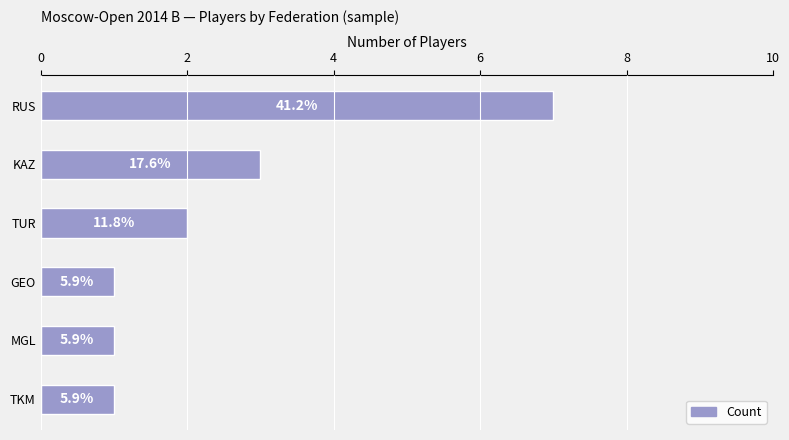

What is the minimum value shown in the chart?

1